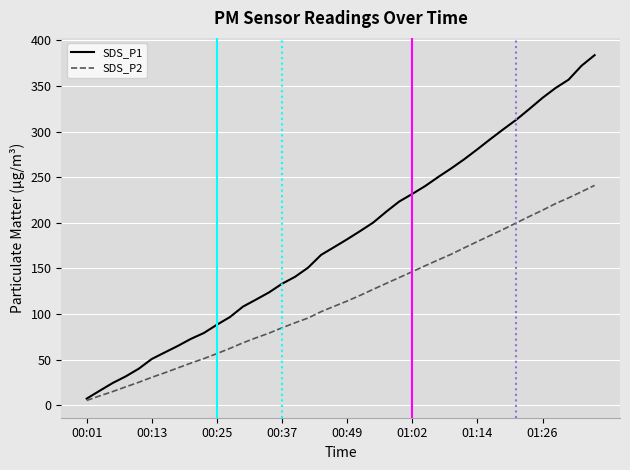

What are all the series names shown in the legend?

SDS_P1, SDS_P2